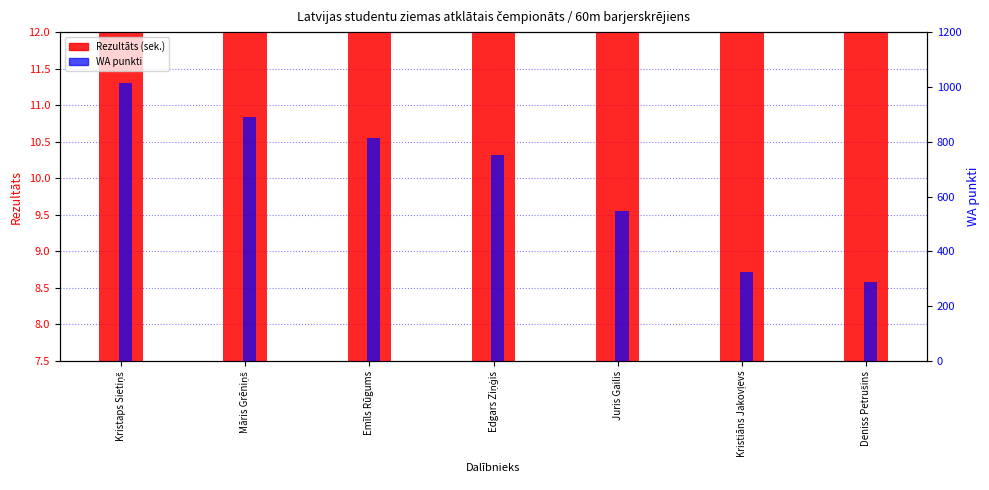

Between Kristaps Sietiņš and Māris Grēniņš, which is larger?

Māris Grēniņš